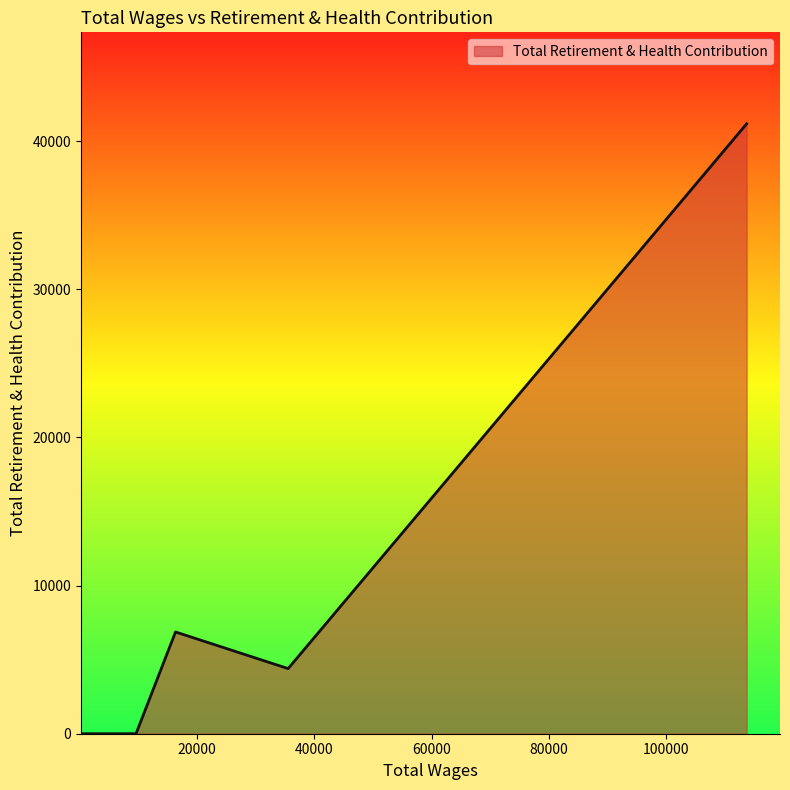

What is the difference between the maximum and minimum values?

41162